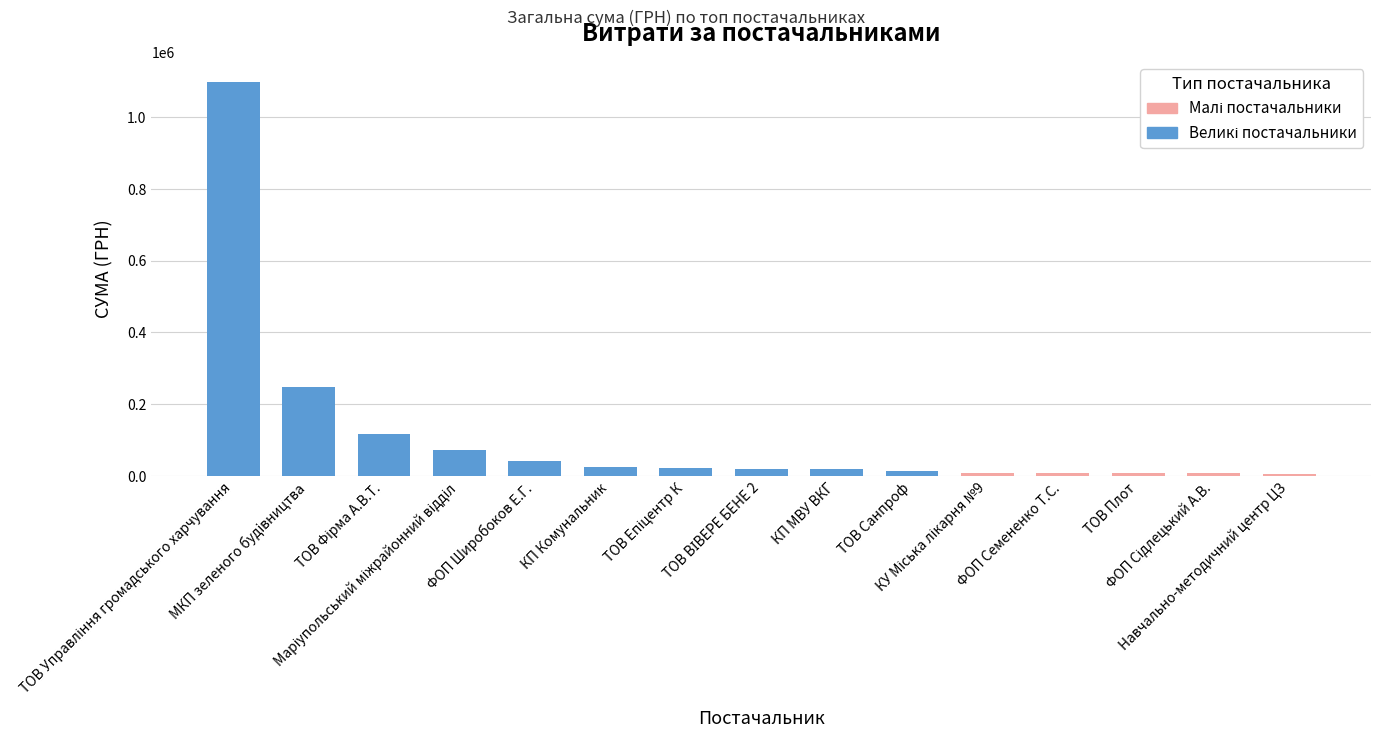

List the labels in order of value, largest first.

ТОВ Управління громадського харчування, МКП зеленого будiвництва, ТОВ Фірма А.В.Т., Маріупольський міжрайонний відділ, ФОП Широбоков Е.Г., КП Комунальник, ТОВ Епіцентр К, ТОВ ВІВЕРЕ БЕНЕ 2, КП МВУ ВКГ, ТОВ Санпроф, КУ Міська лікарня №9, ФОП Семененко Т.С., ТОВ Плот, ФОП Сідлецький А.В., Навчально-методичний центр ЦЗ